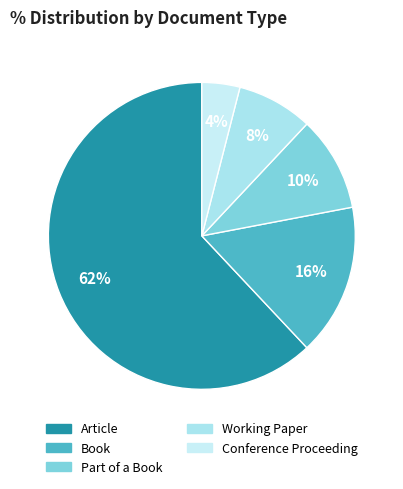

Count the number of slices in the pie.

5